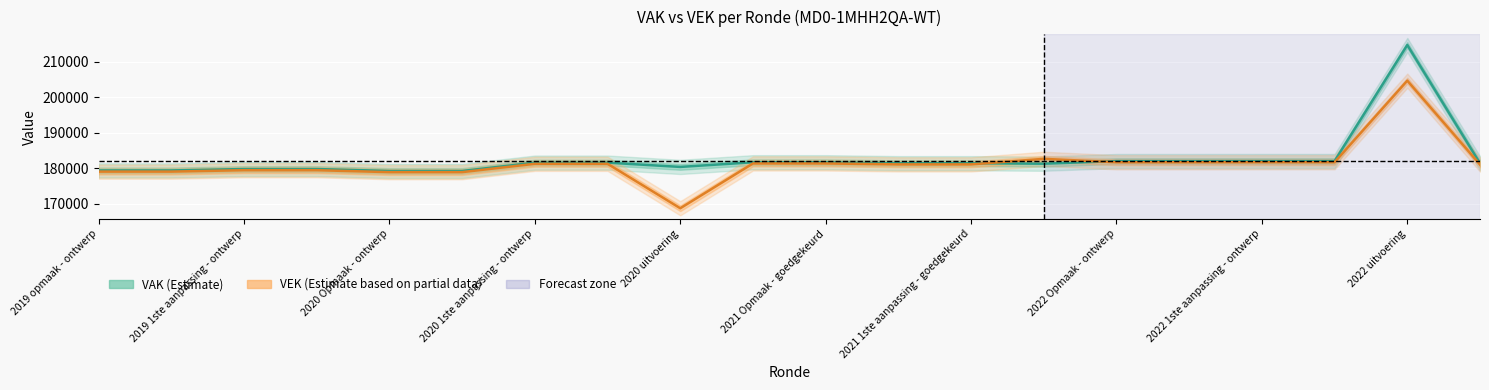

True or false: VAK has a value of 247584 at 2020 Opmaak - ontwerp.

False